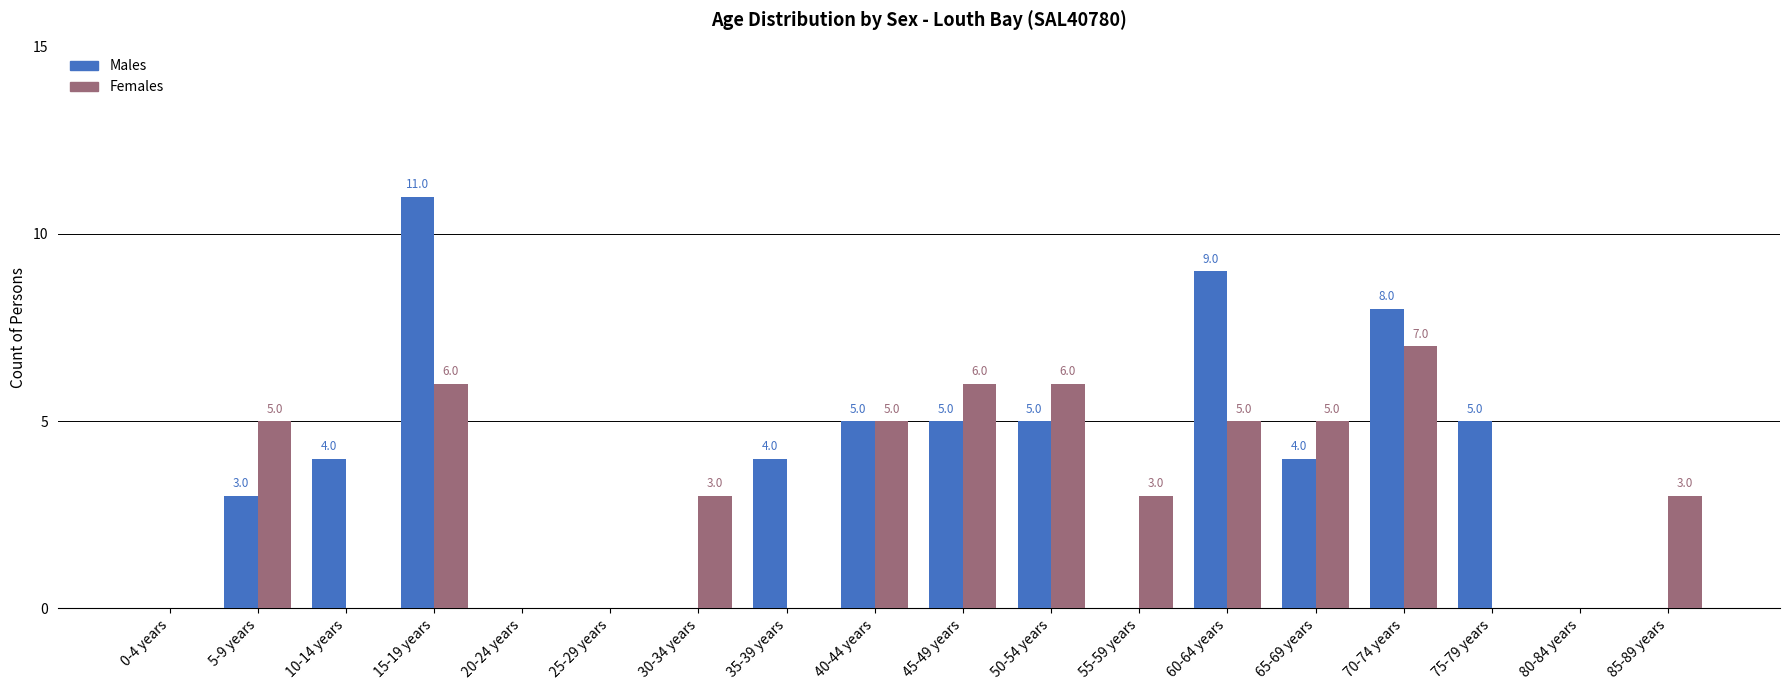

Is the value of Females at 65-69 years greater than the value of Males at 55-59 years?

Yes